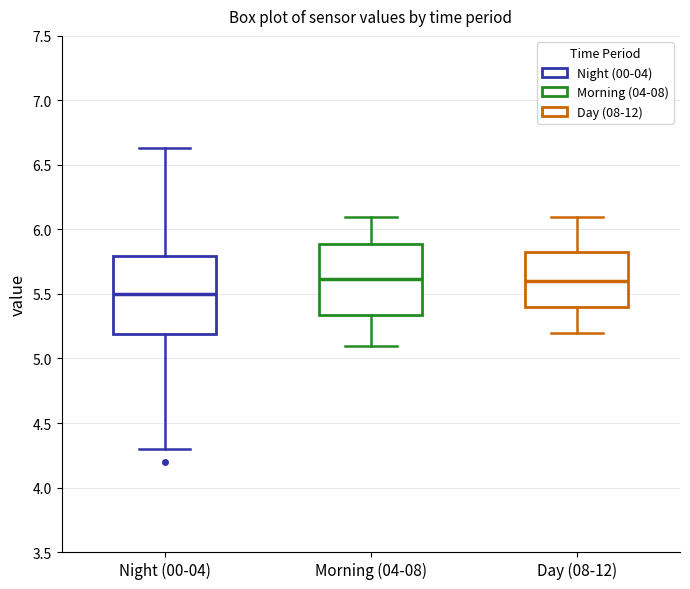

Comparing the boxes themselves (not the whiskers), which one is the tallest?

Night (00-04)